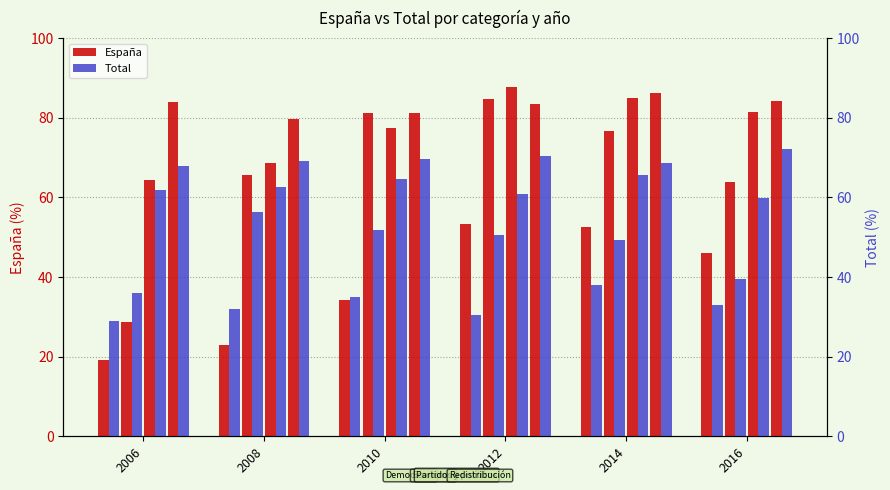

Rank the series at 2014 from highest to lowest value.

Democracia (España), Democracia (Total)